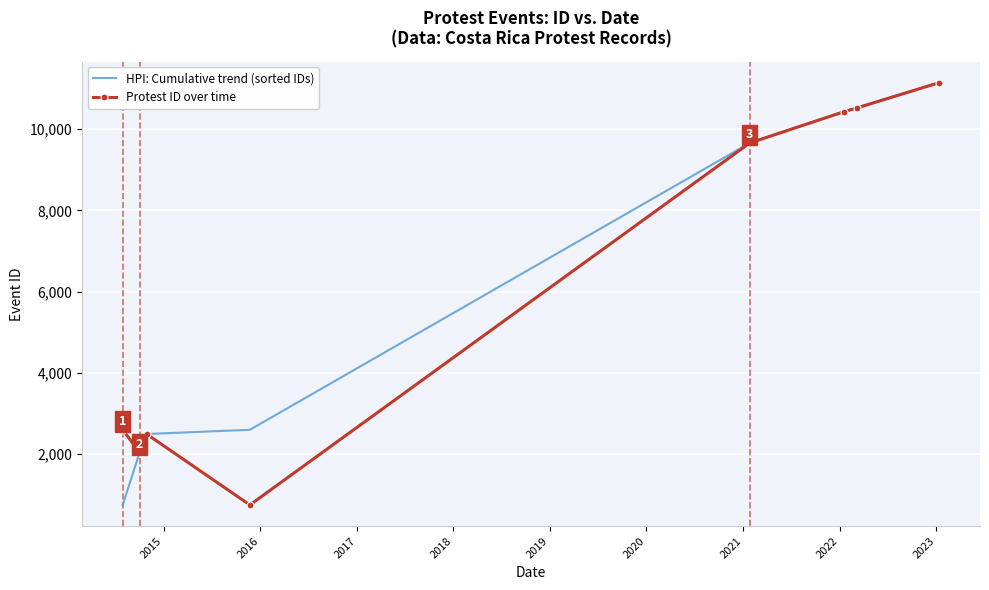

What is the lowest value of the Protest ID over time series?

744